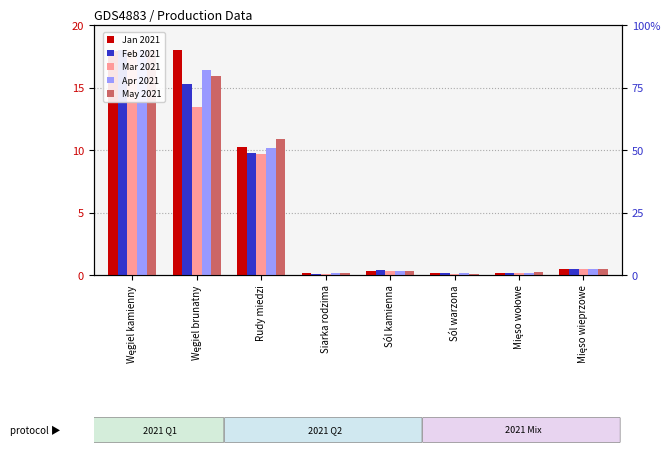

The Jan 2021 series shows 0.8 at Mięso wieprzowe. True or false?

False